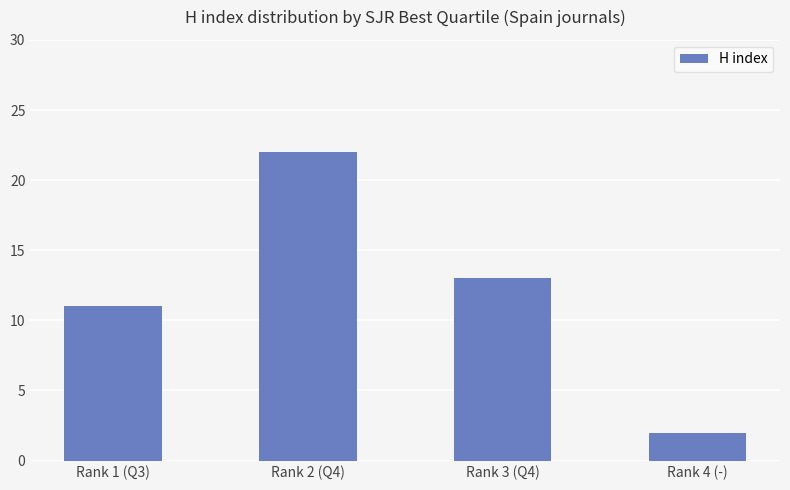

Reading left to right, extract all data points from this chart.

Rank 1 (Q3)=11	Rank 2 (Q4)=22	Rank 3 (Q4)=13	Rank 4 (-)=2